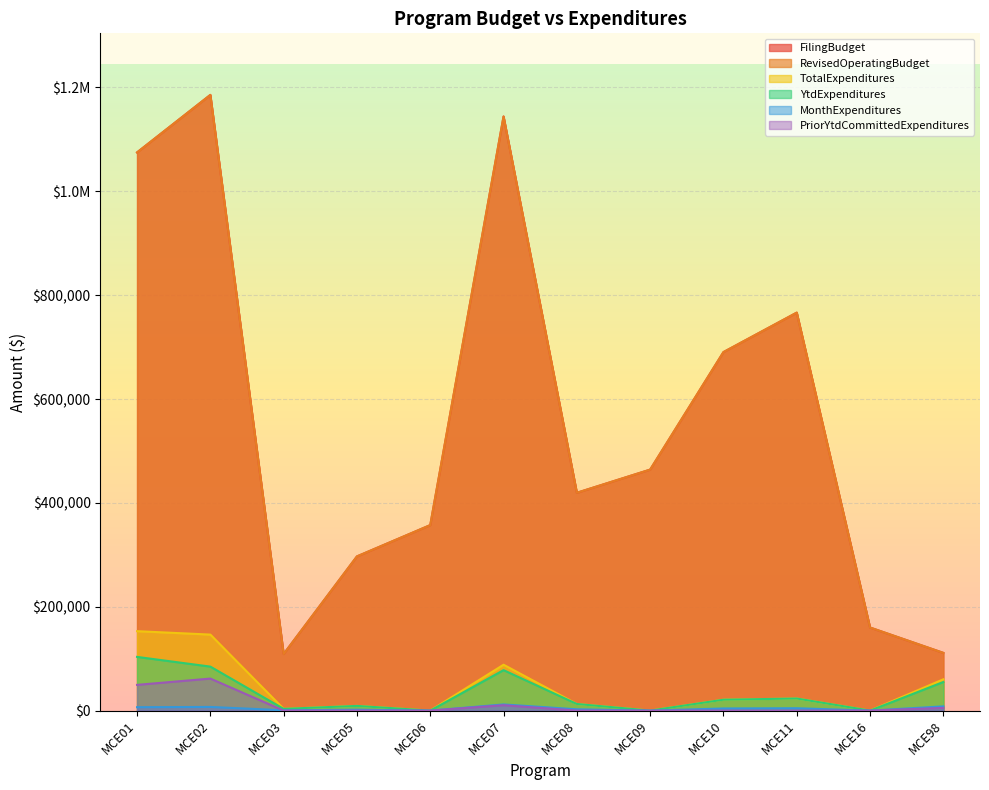

The FilingBudget series shows 142912 at MCE03. True or false?

False